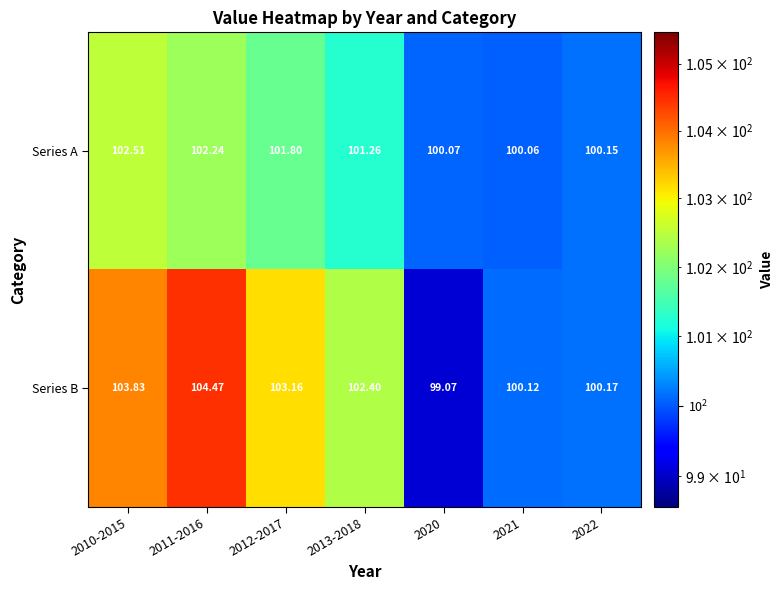

Which series has the largest total across all categories?

Series B